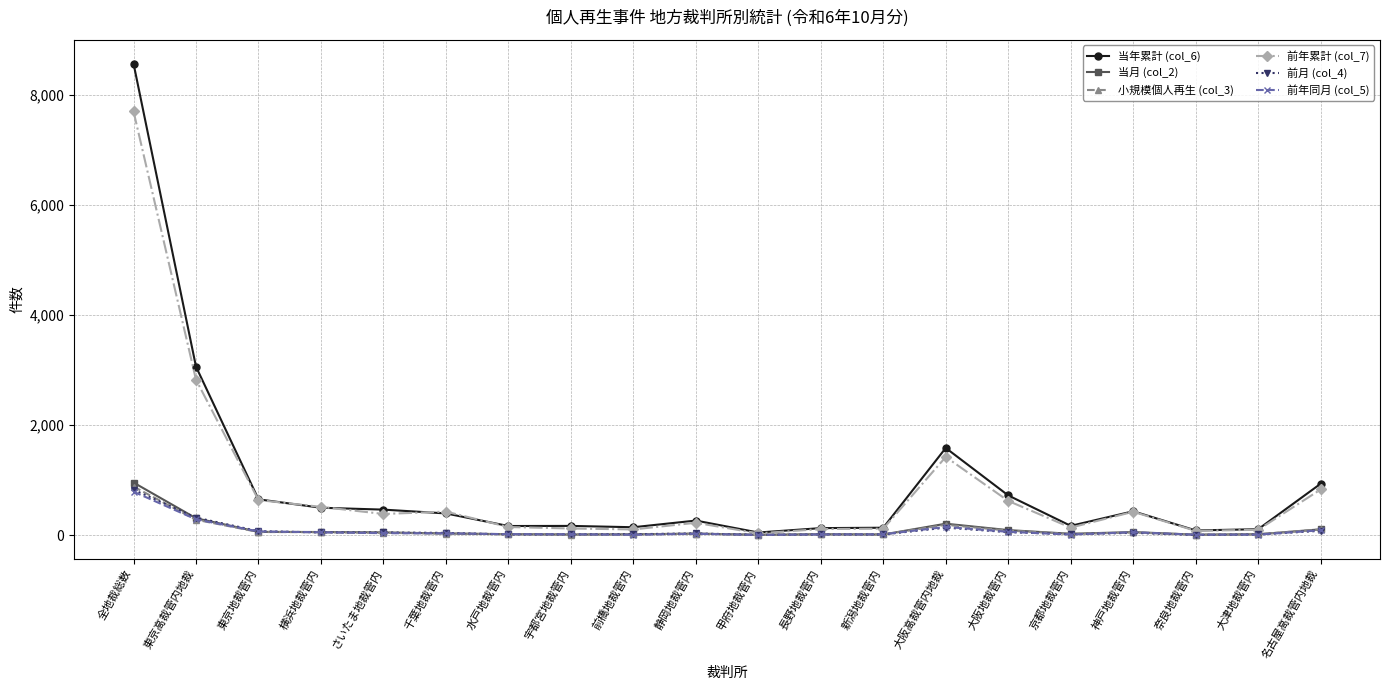

True or false: 小規模個人再生 (col_3) has more than 1 interior local peaks.

True